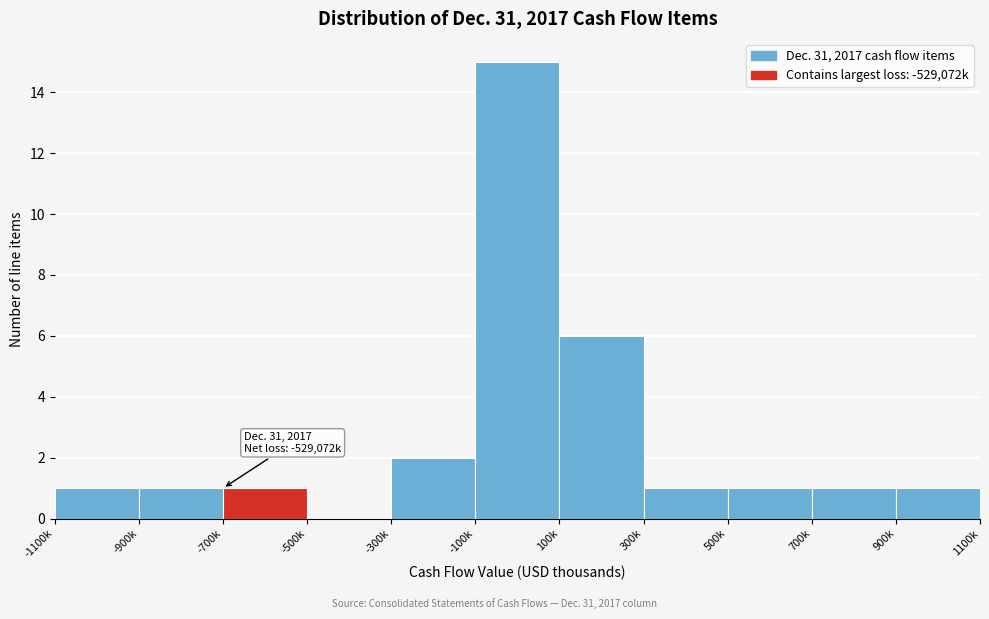

Reading left to right, what are all the values shown in this chart?

-1100k=1	-900k=1	-700k=1	-500k=0	-300k=2	-100k=15	100k=6	300k=1	500k=1	700k=1	900k=1